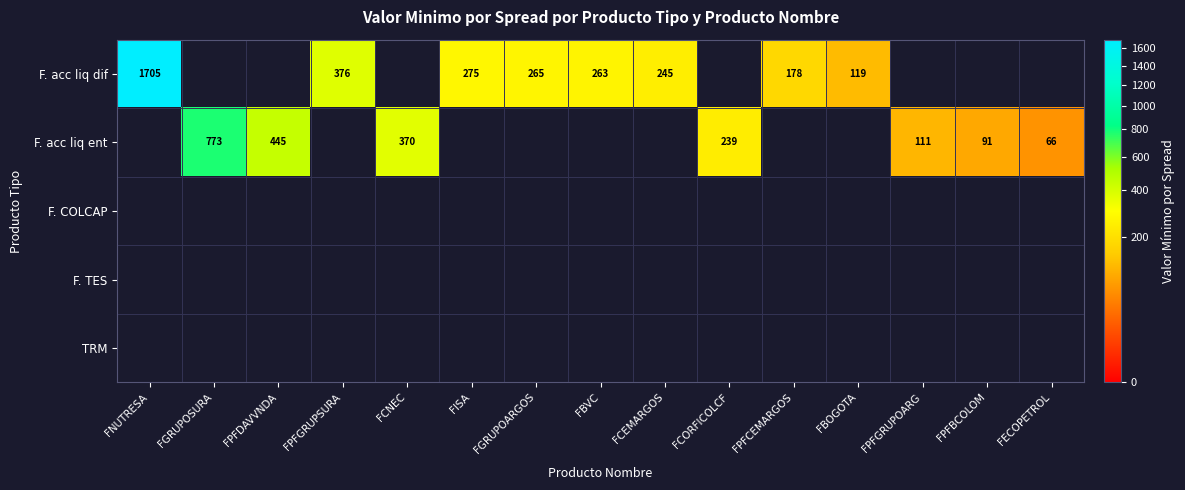

The F. acc liq ent series shows 17.1 at FECOPETROL. True or false?

False